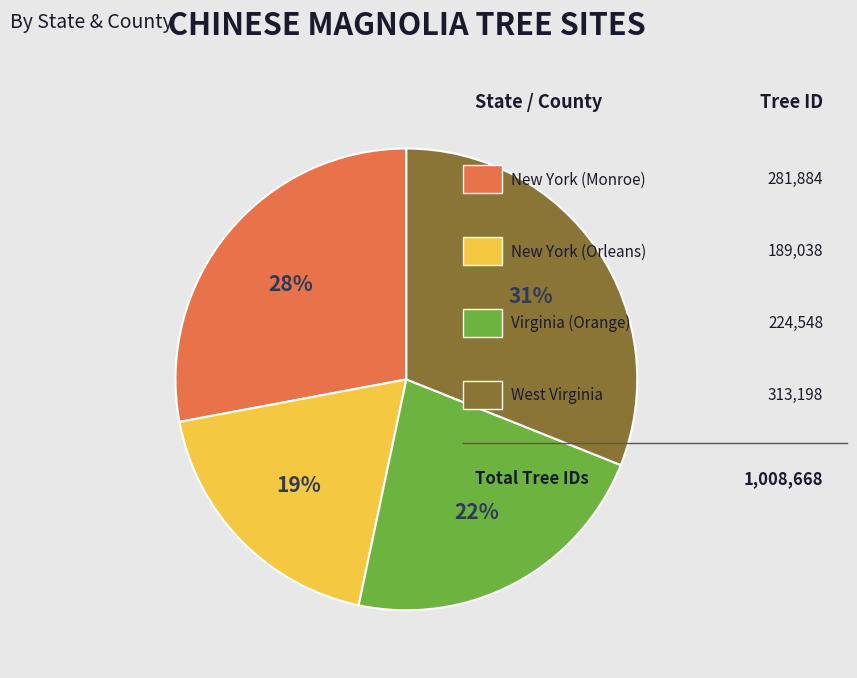

To the nearest percent, what is the difference between the largest and smallest slice percentages?

12%